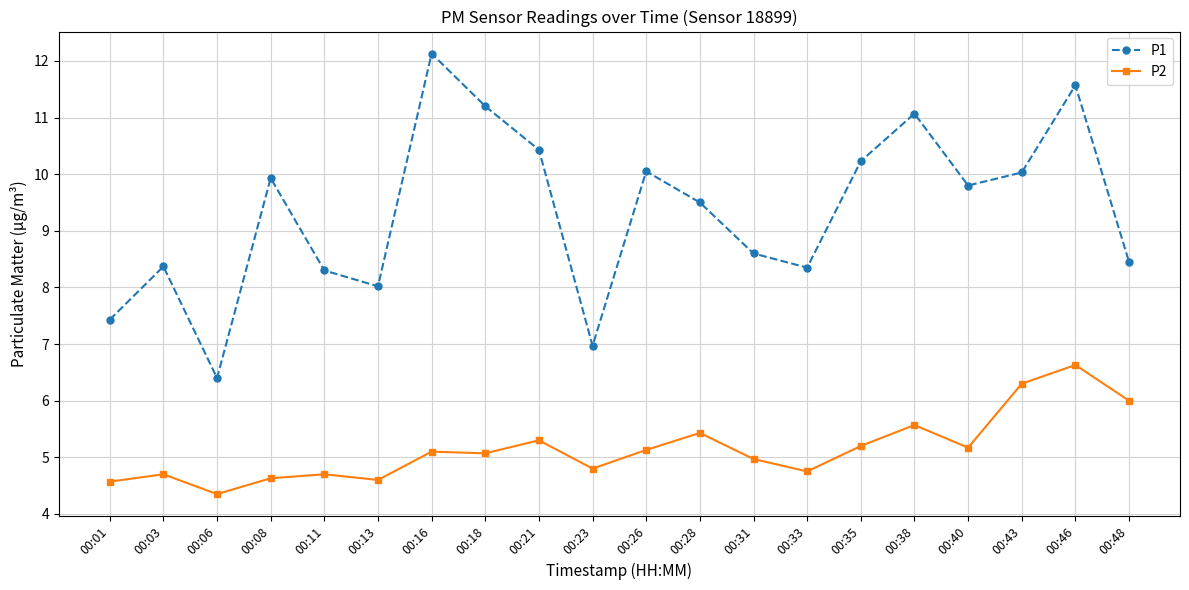

What is the maximum value shown in the chart?

12.1